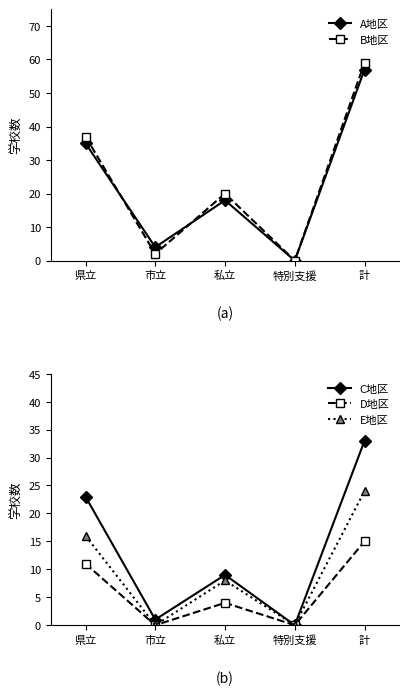

List the labels in order of A地区 value, largest first.

計, 県立, 私立, 市立, 特別支援